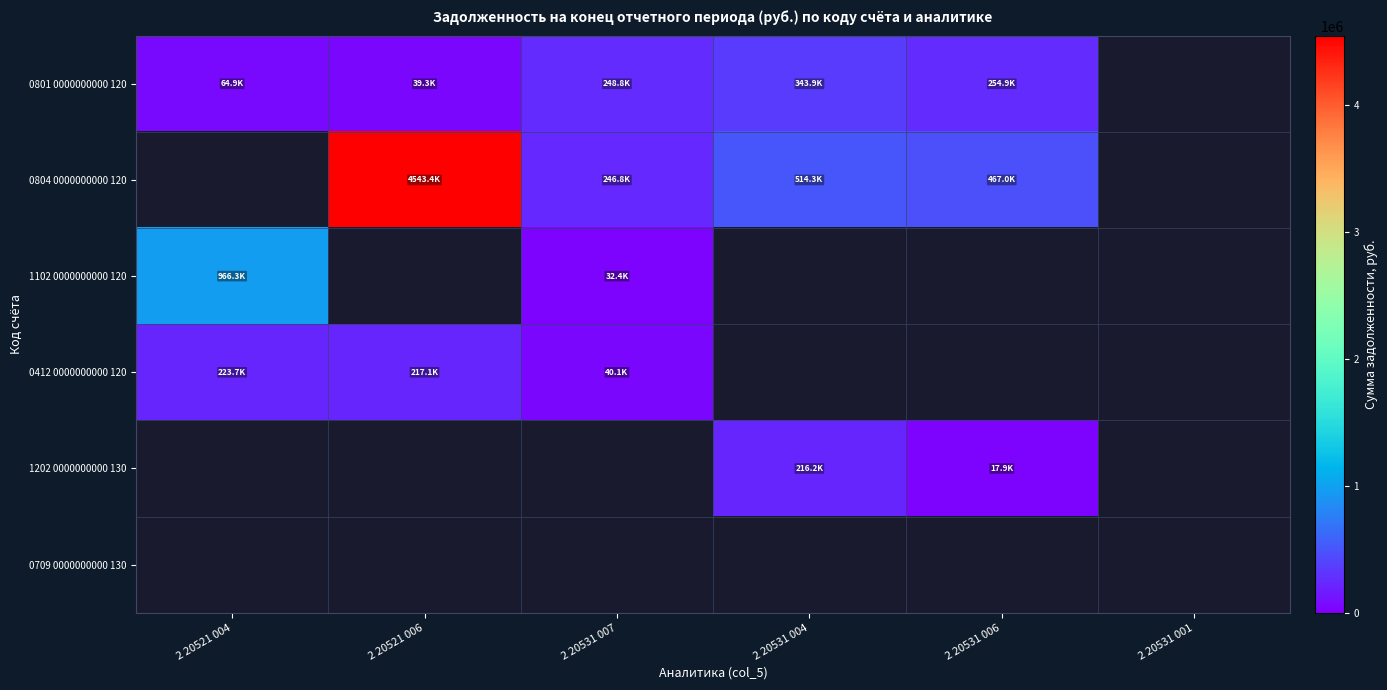

List the labels in order of 0709 0000000000 130 value, largest first.

2 20521 004, 2 20521 006, 2 20531 007, 2 20531 004, 2 20531 006, 2 20531 001